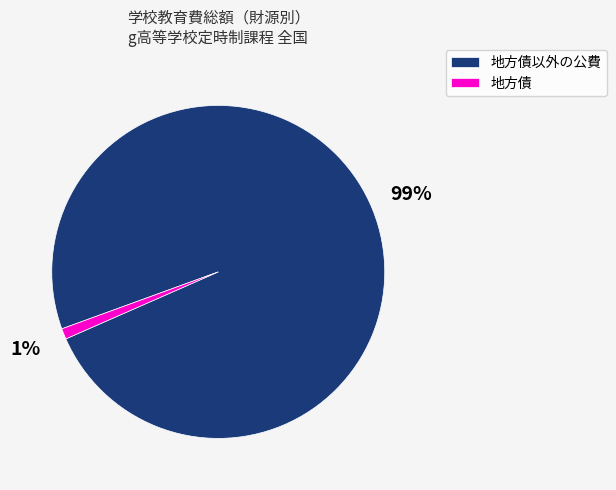

Between 地方債 and 地方債以外の公費, which is larger?

地方債以外の公費